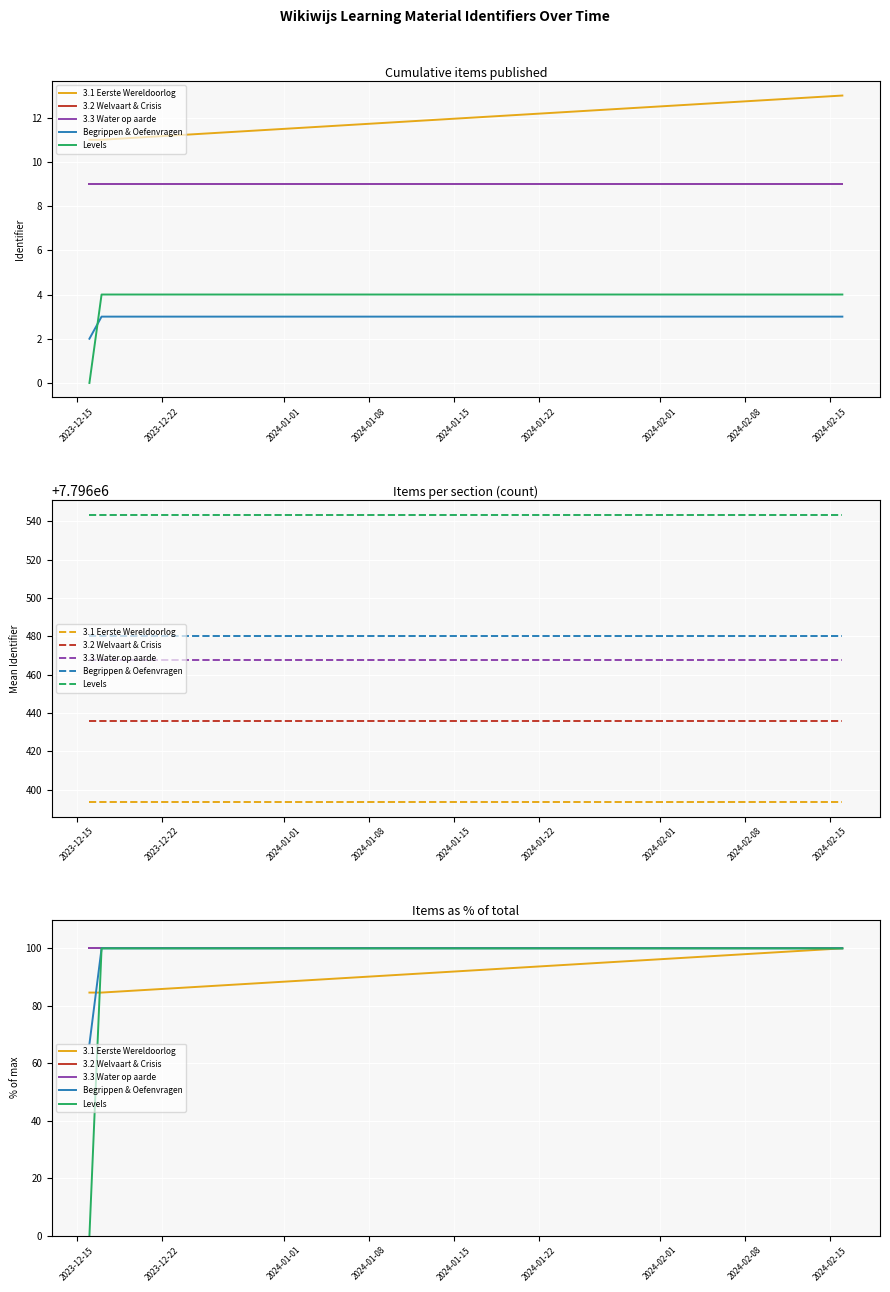

List the series in order of their peak value, highest first.

3.1 Eerste Wereldoorlog, 3.2 Welvaart & Crisis, 3.3 Water op aarde, Begrippen & Oefenvragen, Levels